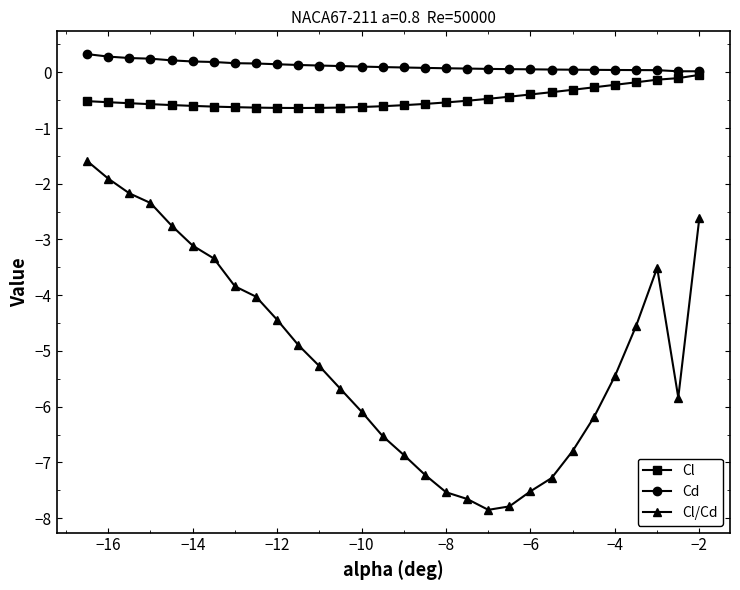

Which series has the largest total across all categories?

Cd